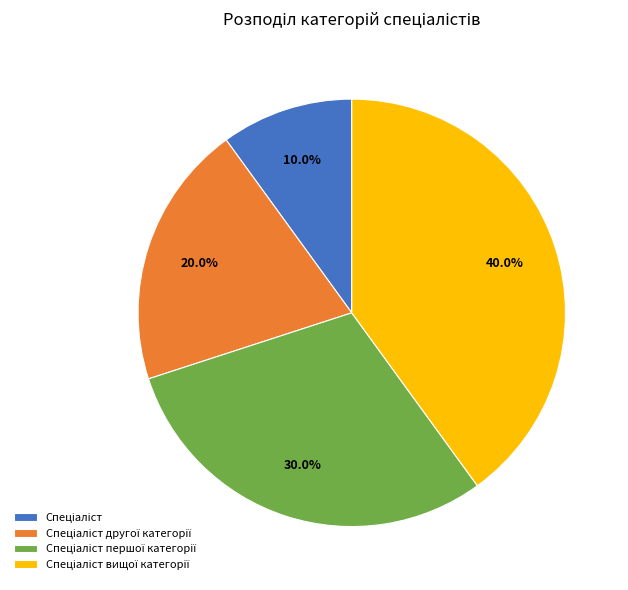

To the nearest percent, what is the difference between the largest and smallest slice percentages?

30%